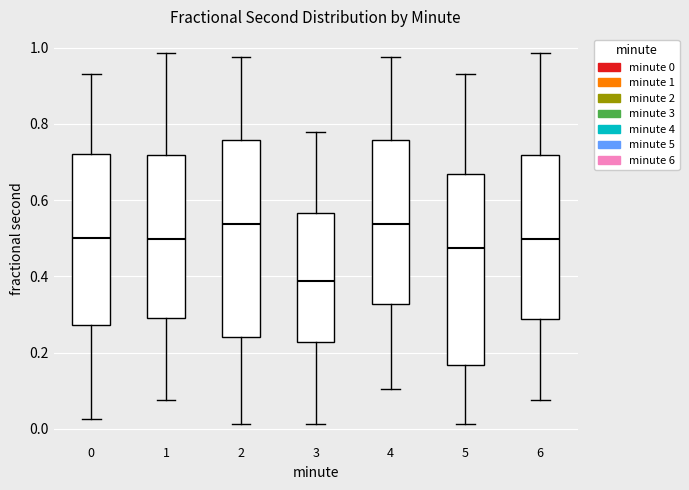

Reading left to right, transcribe this box plot: for each box, give where its median line is, the range the box spans, and where its two whiskers end, as read against the y-axis. The values are not printed on the chart, so give them approximately, as read against the axis.

0: median 0.50, box 0.28 to 0.72, whiskers 0.02 to 0.92
1: median 0.50, box 0.30 to 0.72, whiskers 0.08 to 0.98
2: median 0.54, box 0.24 to 0.76, whiskers 0.02 to 0.98
3: median 0.38, box 0.22 to 0.56, whiskers 0.02 to 0.78
4: median 0.54, box 0.32 to 0.76, whiskers 0.10 to 0.98
5: median 0.48, box 0.16 to 0.66, whiskers 0.02 to 0.92
6: median 0.50, box 0.28 to 0.72, whiskers 0.08 to 0.98